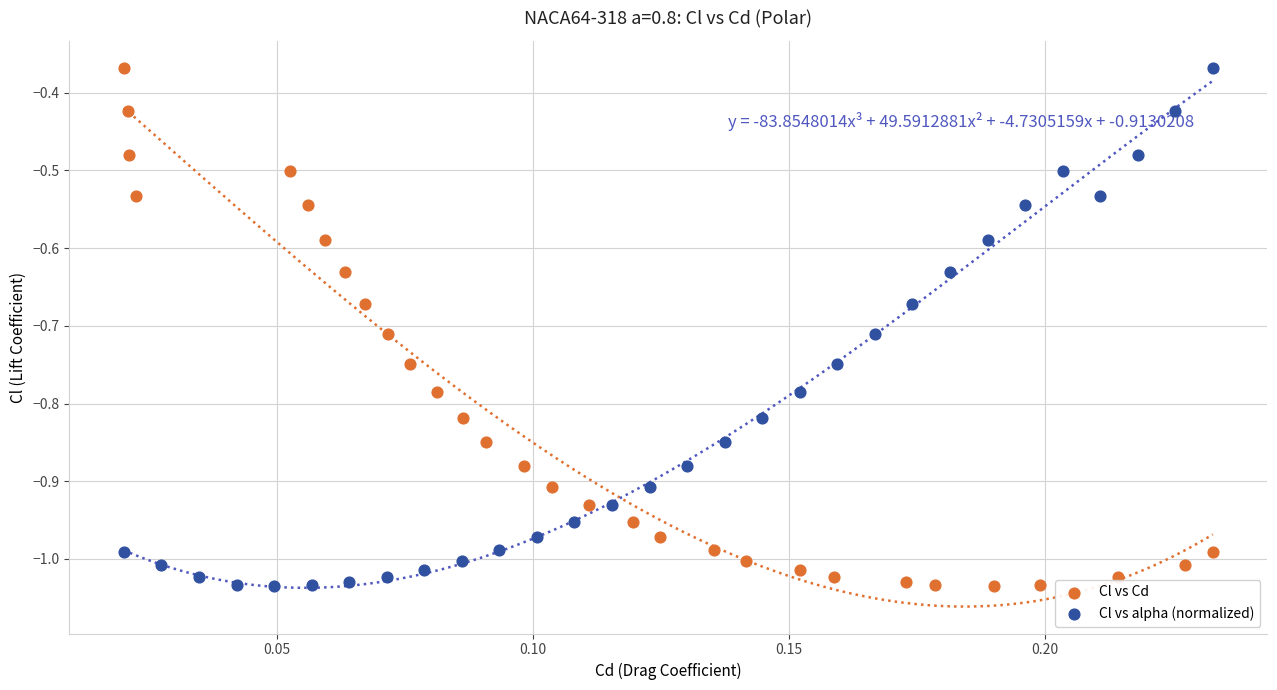

What are all the series names shown in the legend?

Cl vs Cd, Cl vs alpha (normalized)